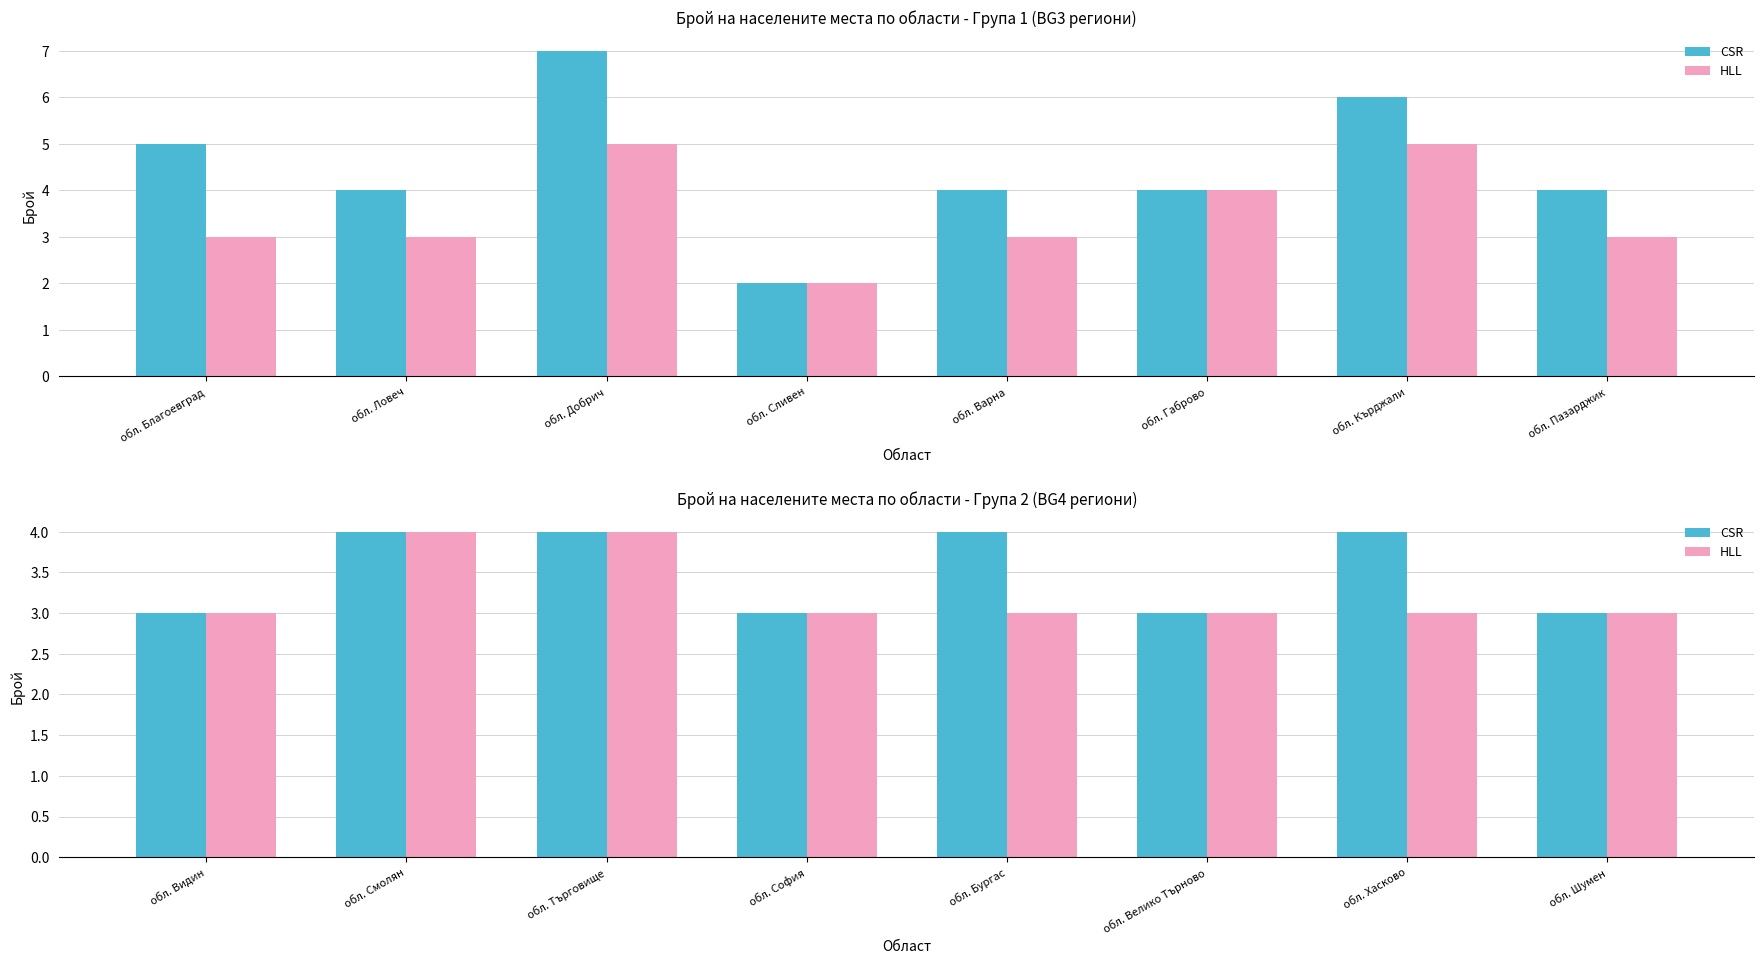

What value does the CSR series have at обл. Смолян?

4